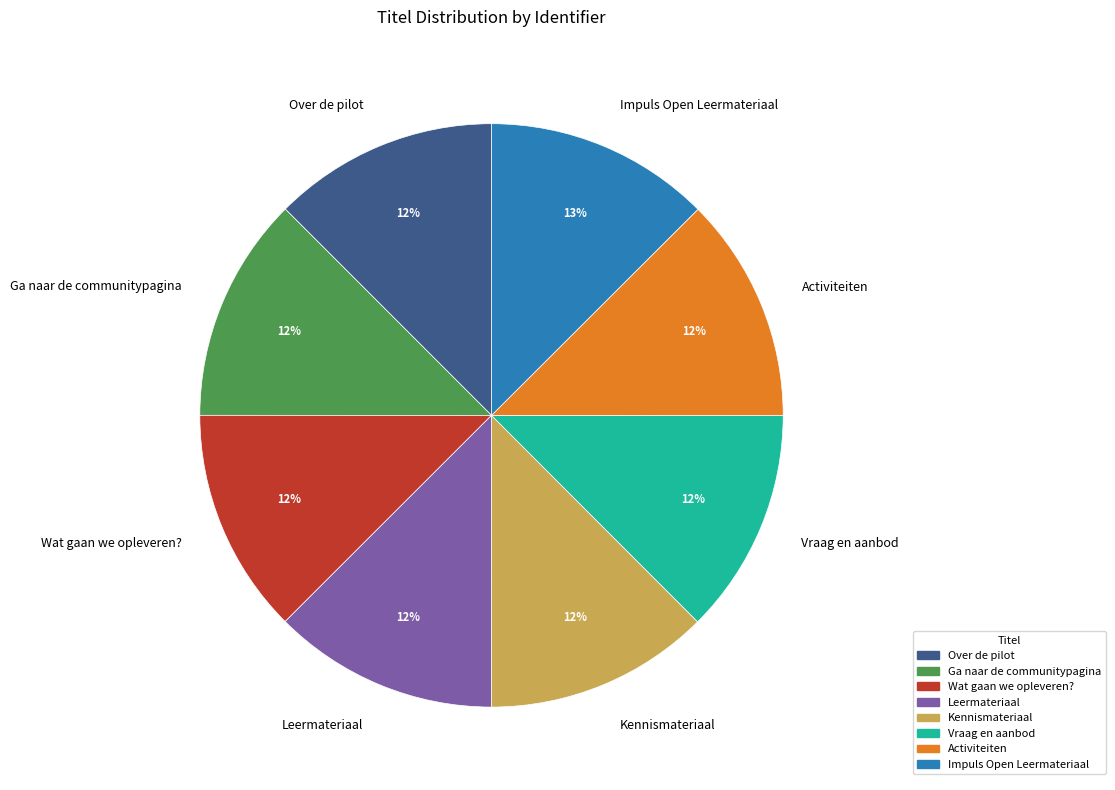

To the nearest percent, what portion does Activiteiten represent?

12%